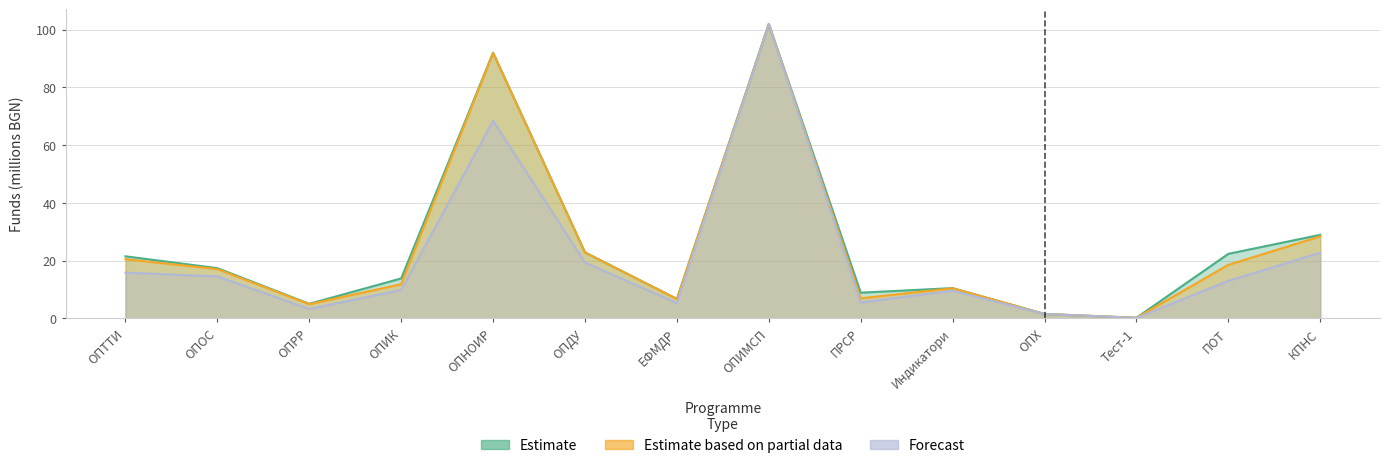

Where is Forecast nearest to the value 51?

ОПНОИР